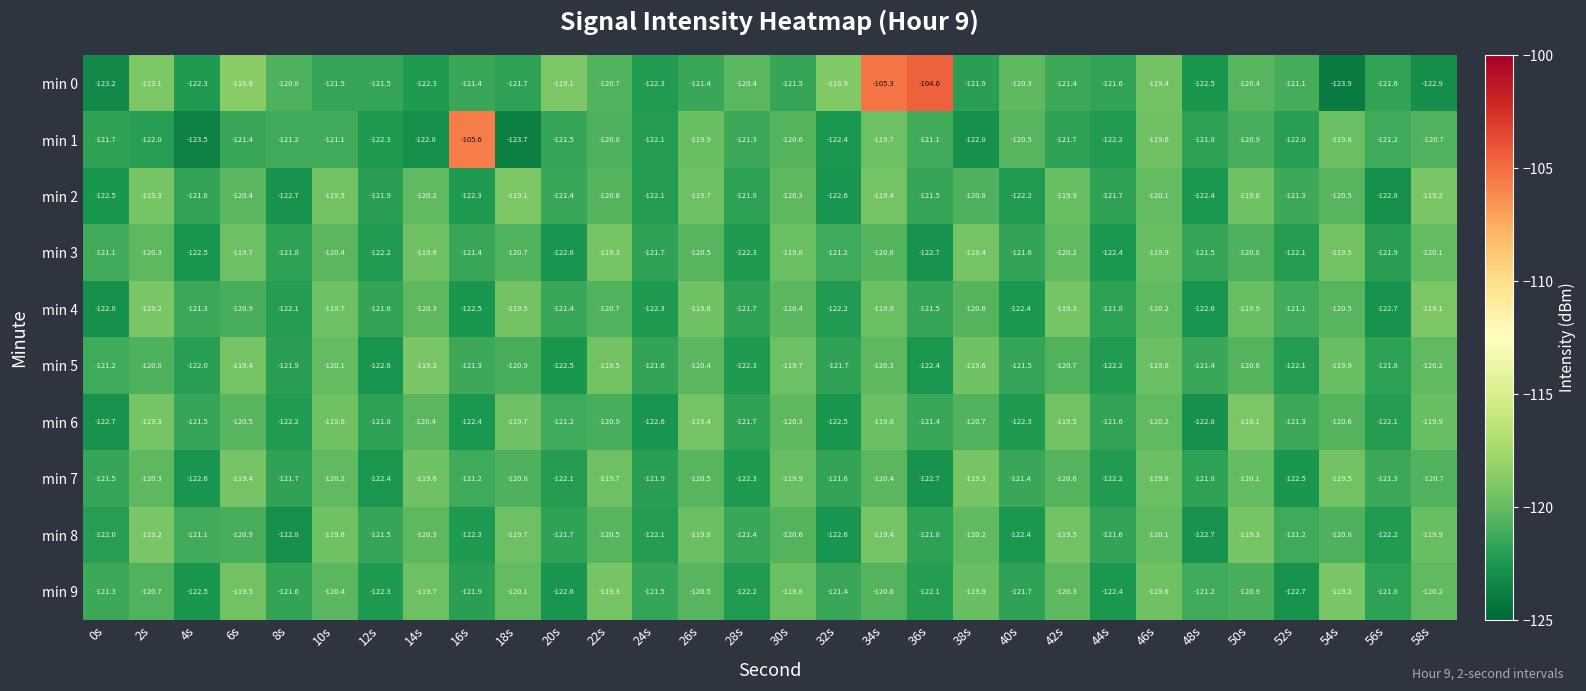

Count the number of categories in the chart.

30